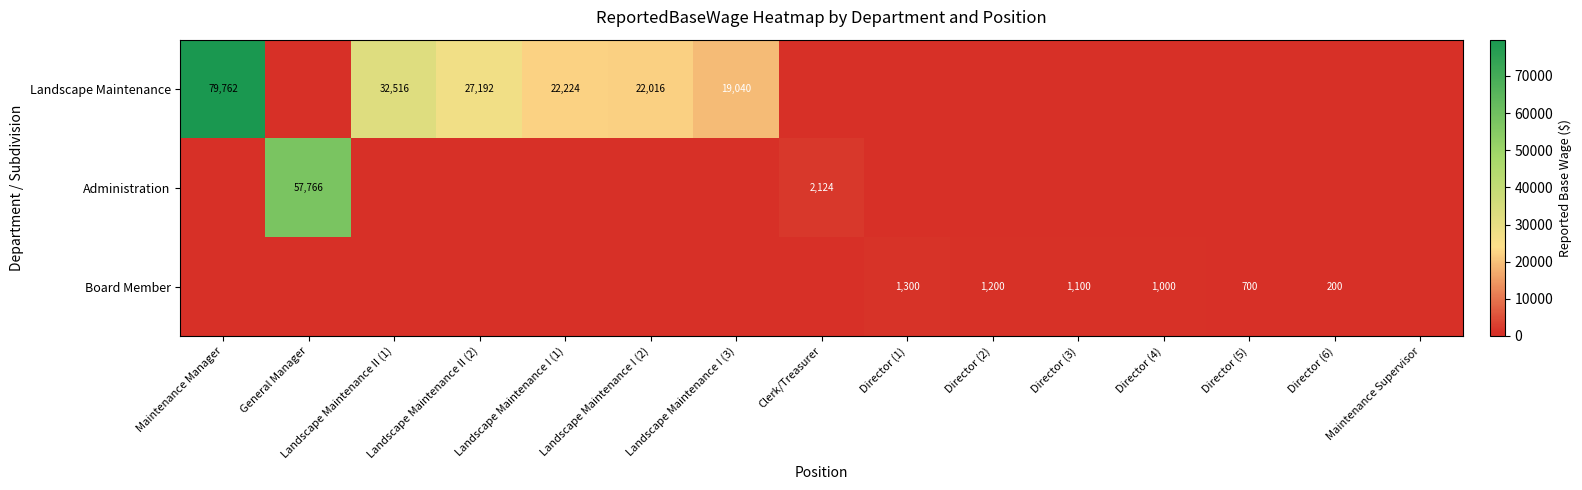

What is the sum of the Board Member values at Director (6) and Director (3)?

1300